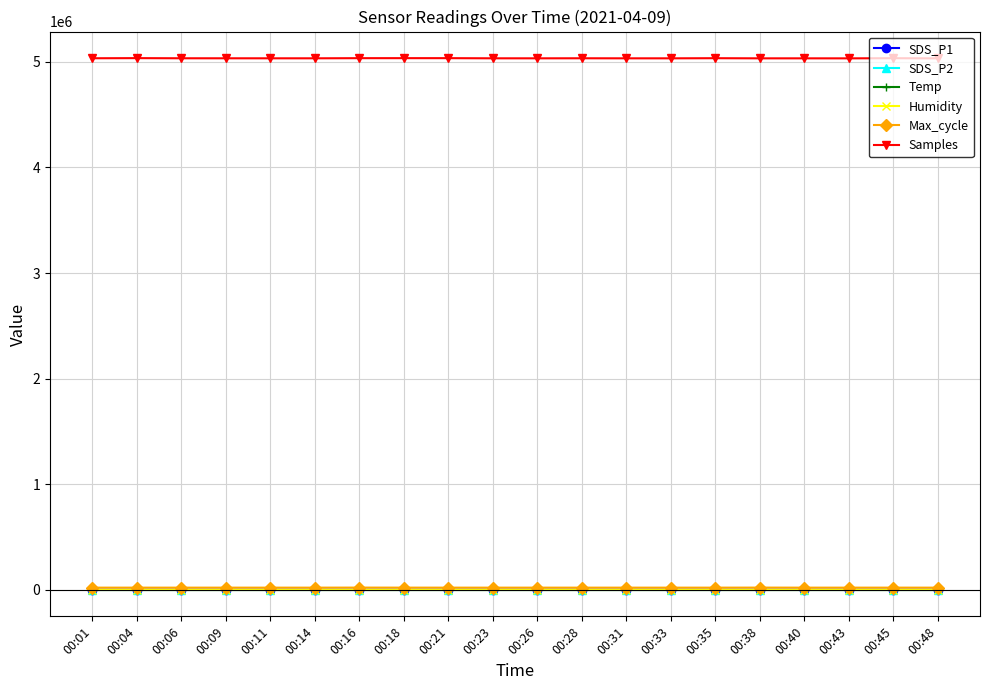

What is the difference between the maximum and minimum values in the Humidity series?

0.7